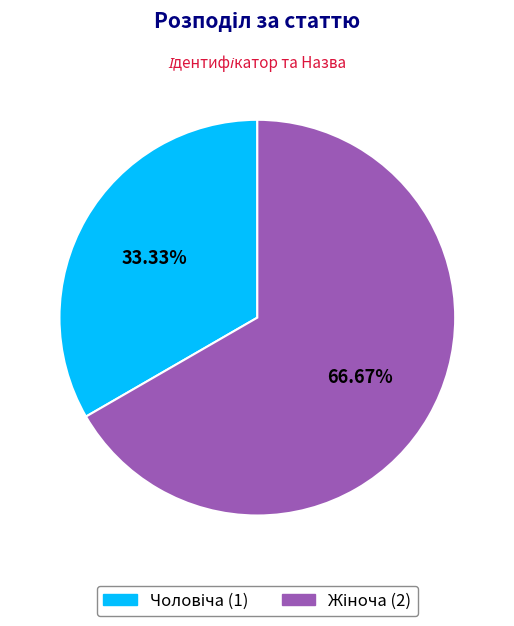

Is there any slice that represents more than half of the pie?

Yes